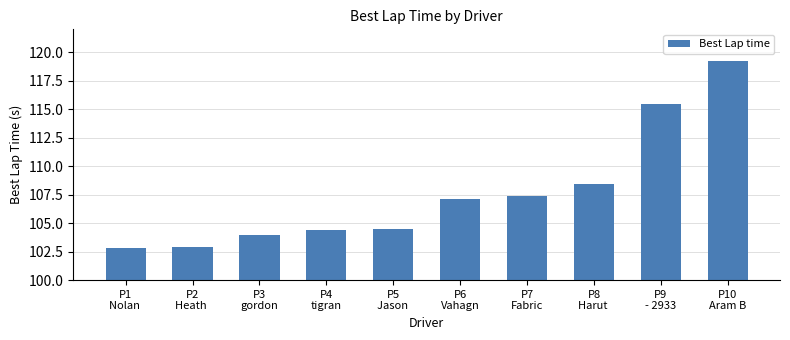

Count the number of data series in this chart.

1